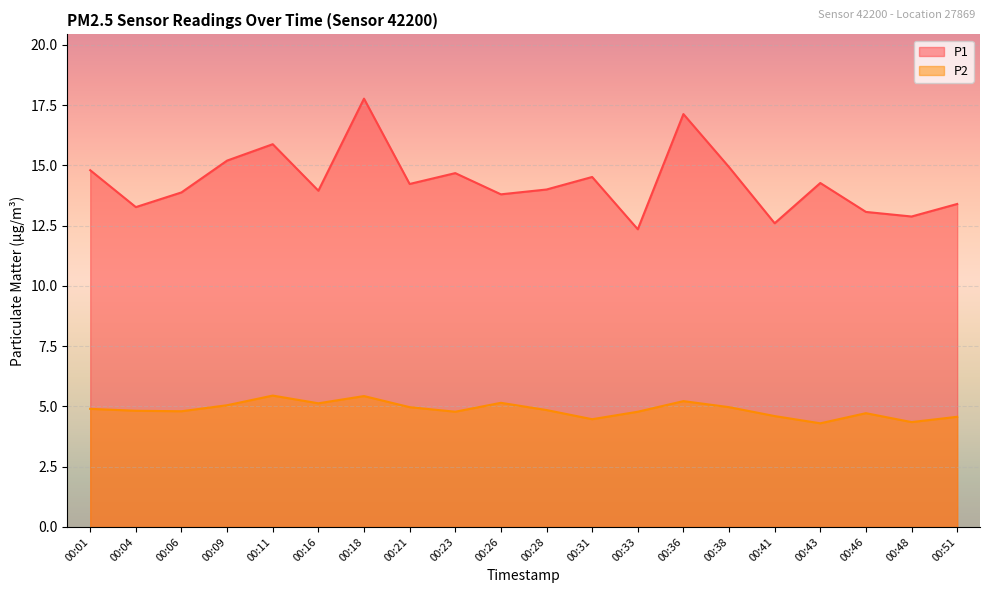

How many lines are shown in the chart?

2